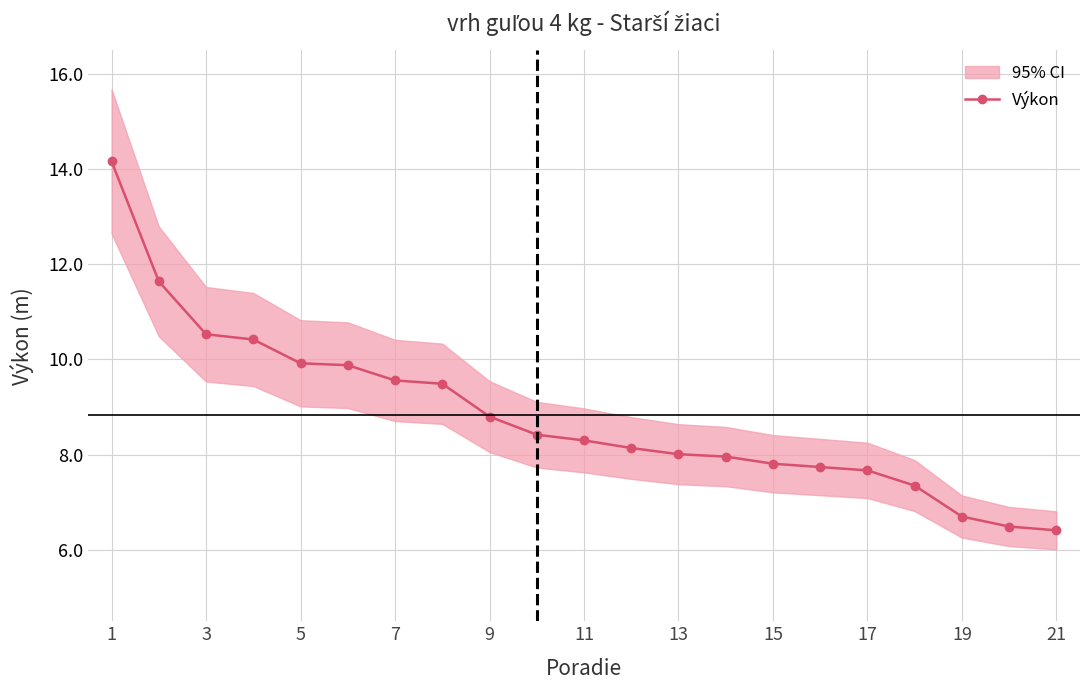

Is it true that Výkon equals 5.7 at 3?

False